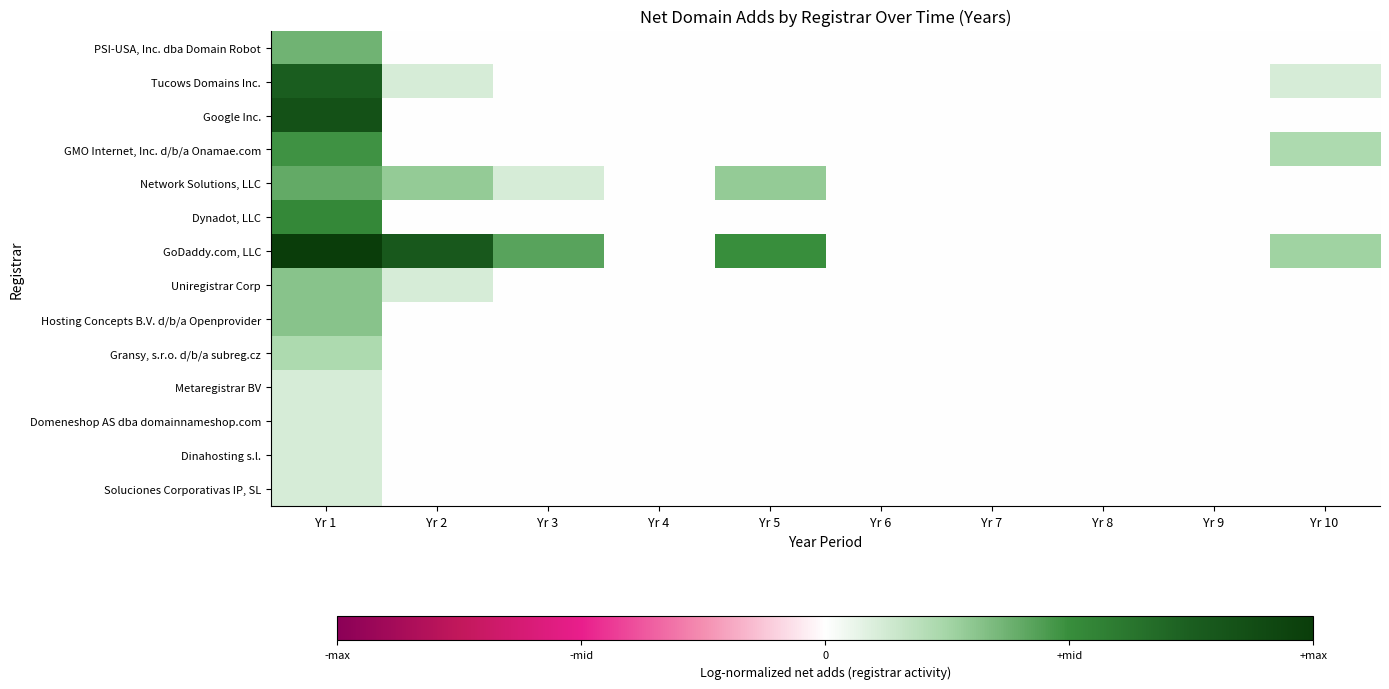

Which series has the largest range (max minus min)?

GoDaddy.com, LLC